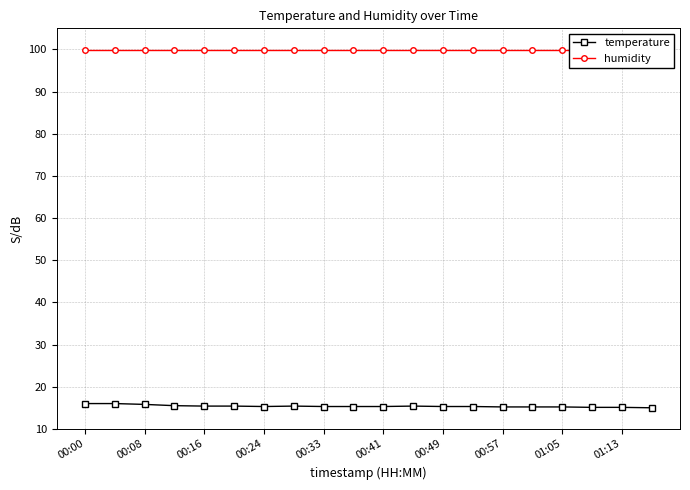

What is the average value of the temperature series?

15.4